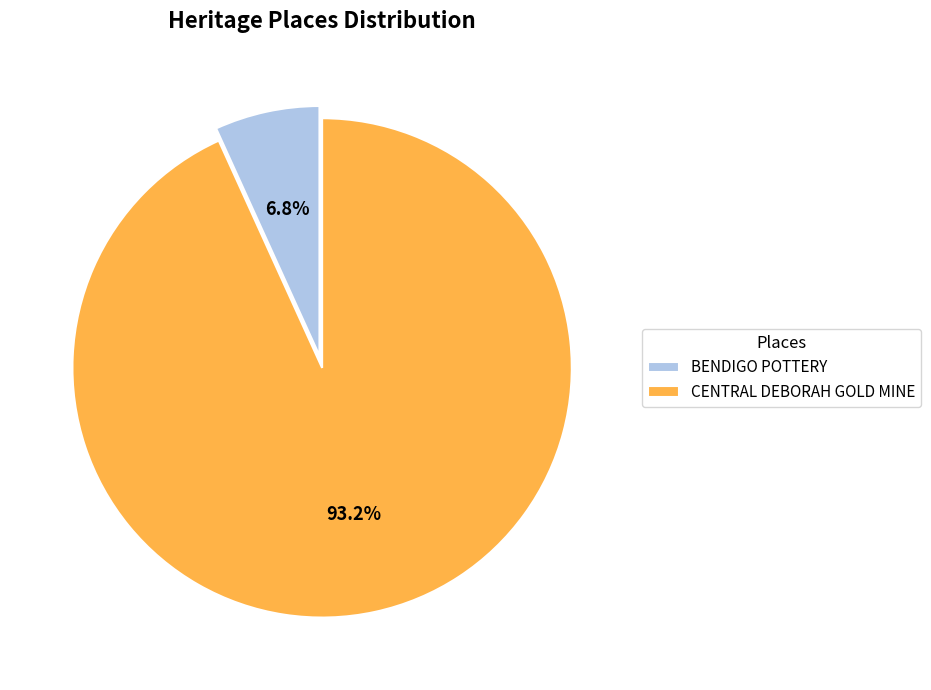

To the nearest percent, what portion does CENTRAL DEBORAH GOLD MINE represent?

93%